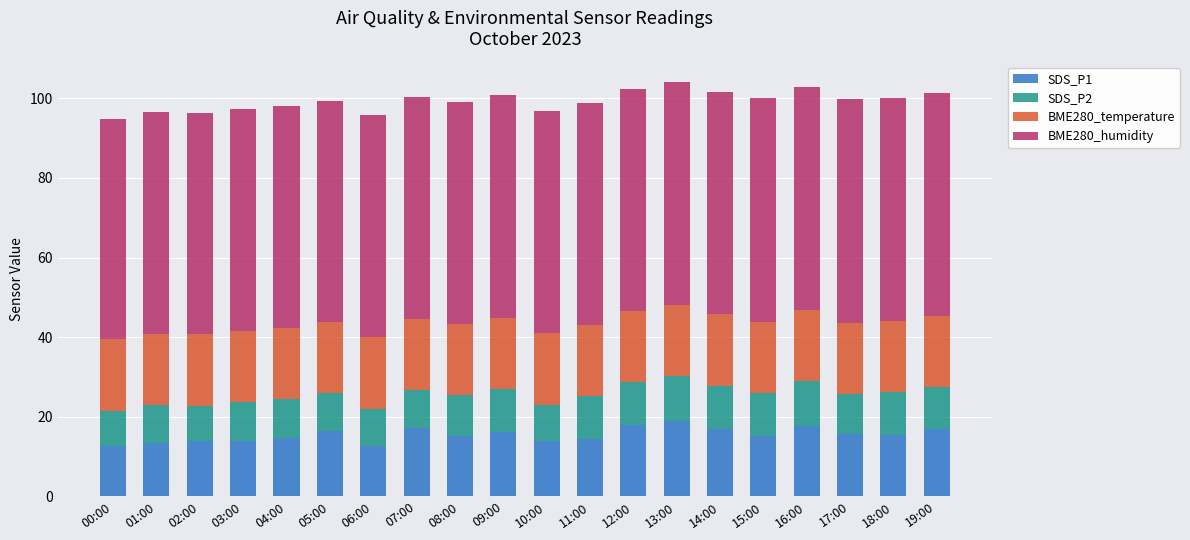

What is the difference between the maximum and minimum values in the SDS_P1 series?

6.3